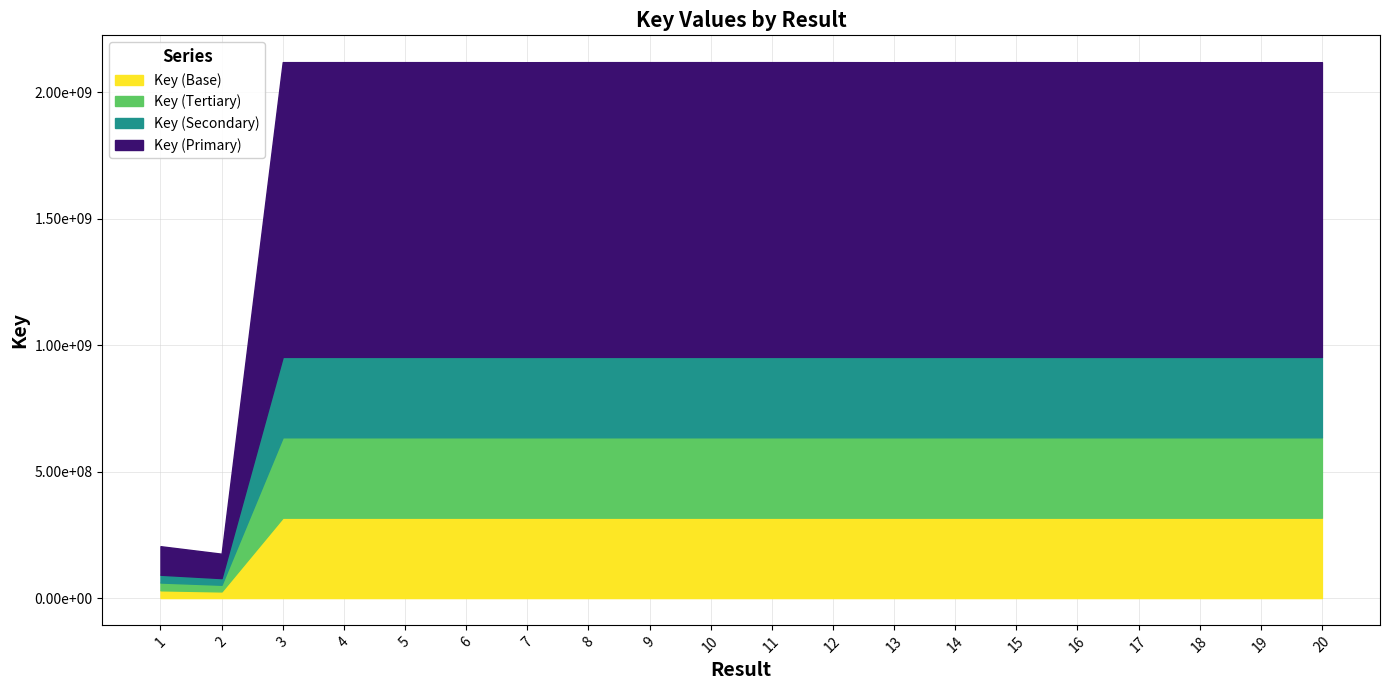

List the labels in order of value, largest first.

5, 9, 12, 15, 11, 10, 4, 14, 8, 6, 3, 17, 20, 16, 19, 18, 7, 13, 1, 2